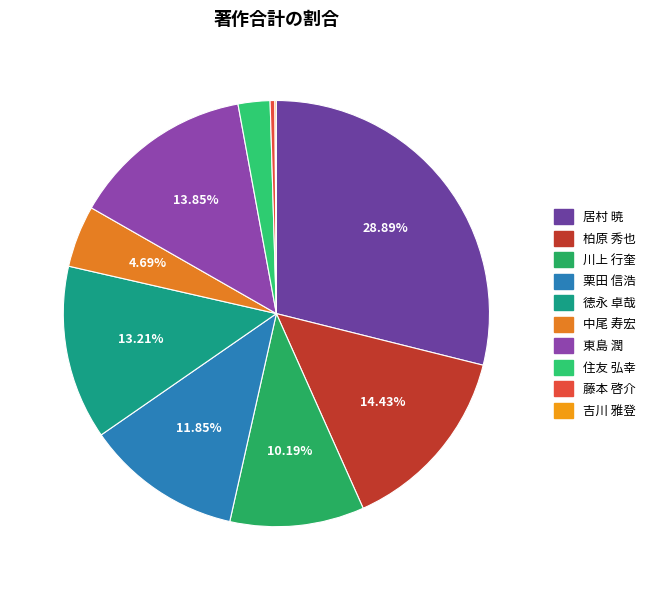

Rank the categories by value from lowest to highest.

吉川 雅登, 藤本 啓介, 住友 弘幸, 中尾 寿宏, 川上 行奎, 栗田 信浩, 徳永 卓哉, 東島 潤, 柏原 秀也, 居村 暁